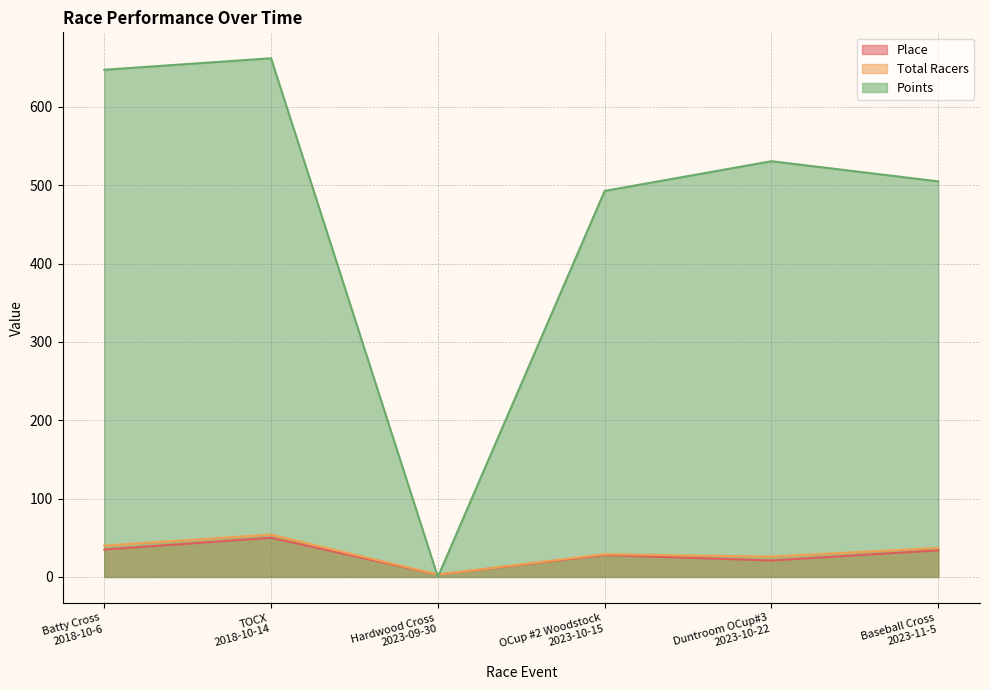

Is the value of Total Racers at Batty Cross
2018-10-6 greater than the value of Place at Hardwood Cross
2023-09-30?

Yes